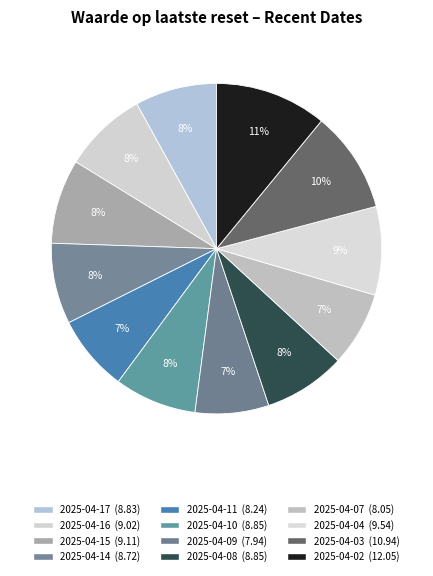

To the nearest percent, what is the difference between the largest and smallest slice percentages?

4%